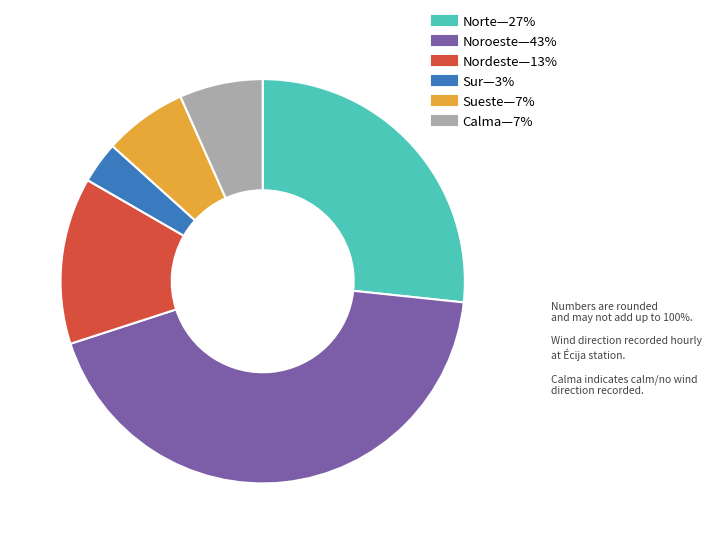

Does any single category account for the majority?

No